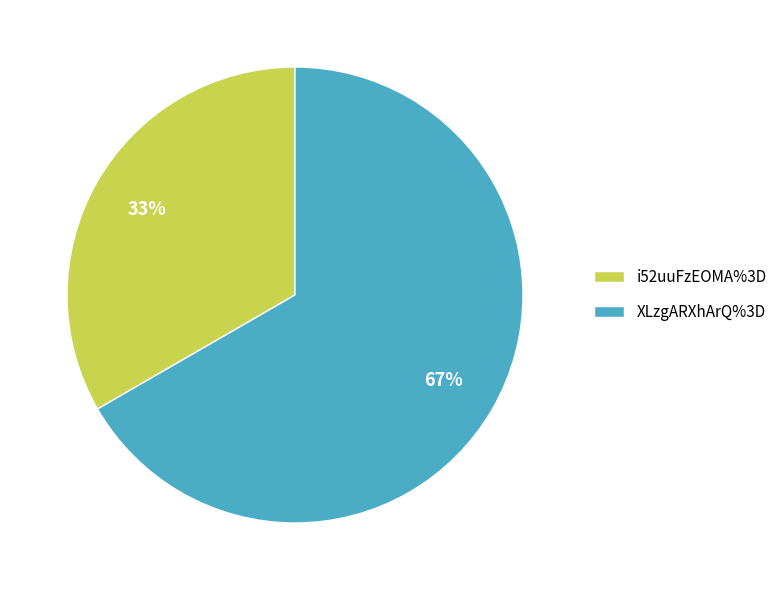

Rank the categories by value from lowest to highest.

i52uuFzEOMA%3D, XLzgARXhArQ%3D